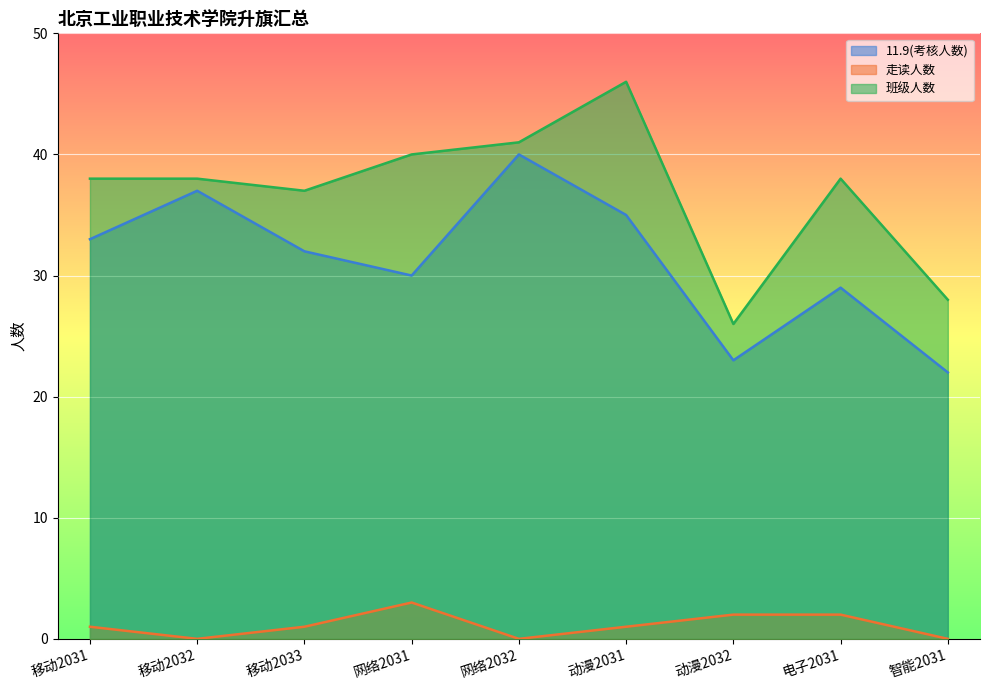

Where is 走读人数 nearest to the value 1?

移动2031